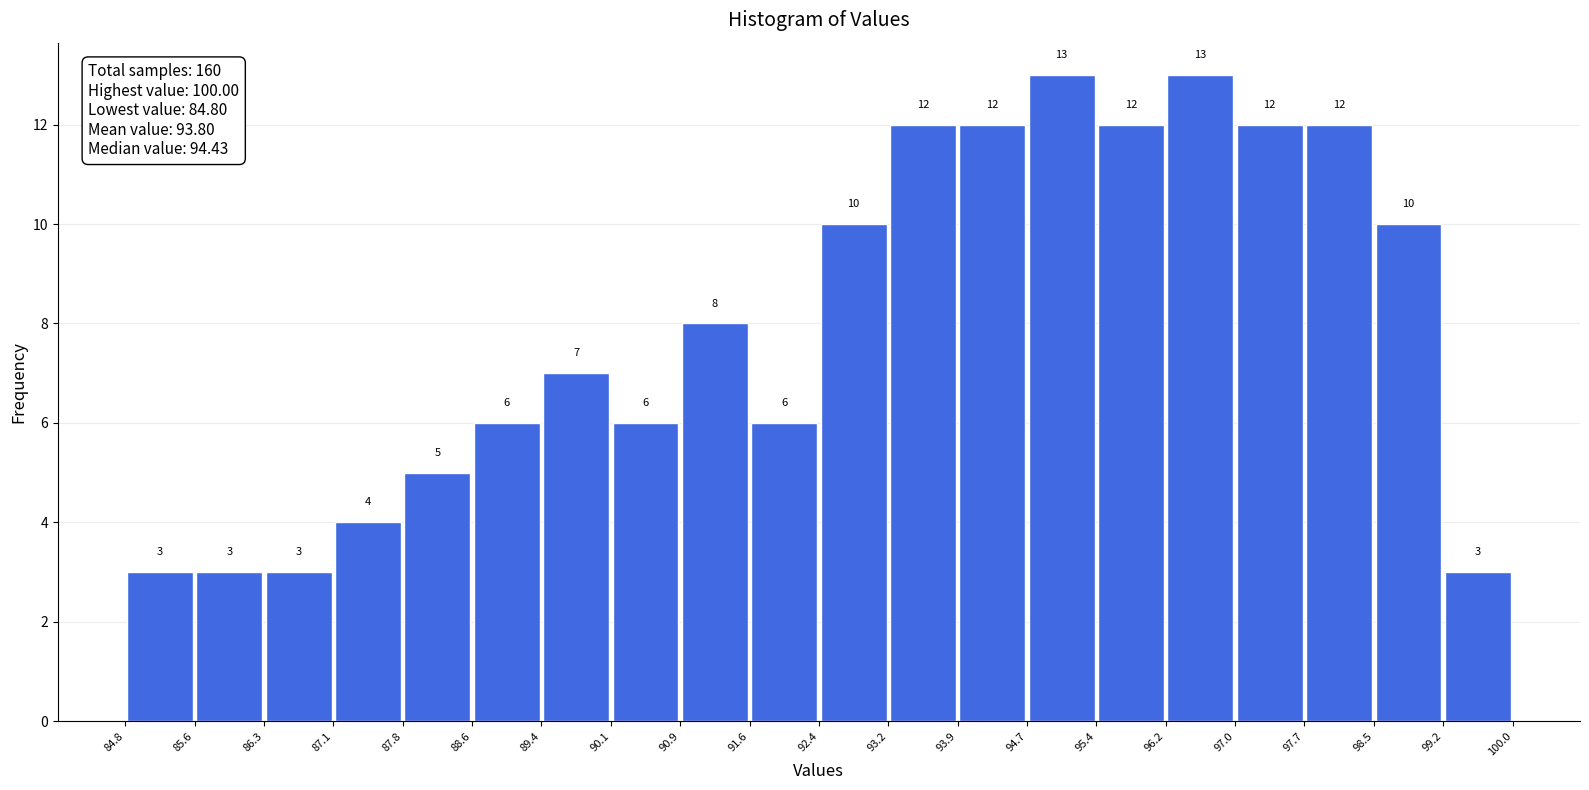

Reading left to right, list every bar in this chart as the range it spans on the x-axis followed by its height.

84.8 to 85.6: 3
85.6 to 86.3: 3
86.3 to 87.1: 3
87.1 to 87.8: 4
87.8 to 88.6: 5
88.6 to 89.4: 6
89.4 to 90.1: 7
90.1 to 90.9: 6
90.9 to 91.6: 8
91.6 to 92.4: 6
92.4 to 93.2: 10
93.2 to 93.9: 12
93.9 to 94.7: 12
94.7 to 95.4: 13
95.4 to 96.2: 12
96.2 to 97.0: 13
97.0 to 97.7: 12
97.7 to 98.5: 12
98.5 to 99.2: 10
99.2 to 100.0: 3